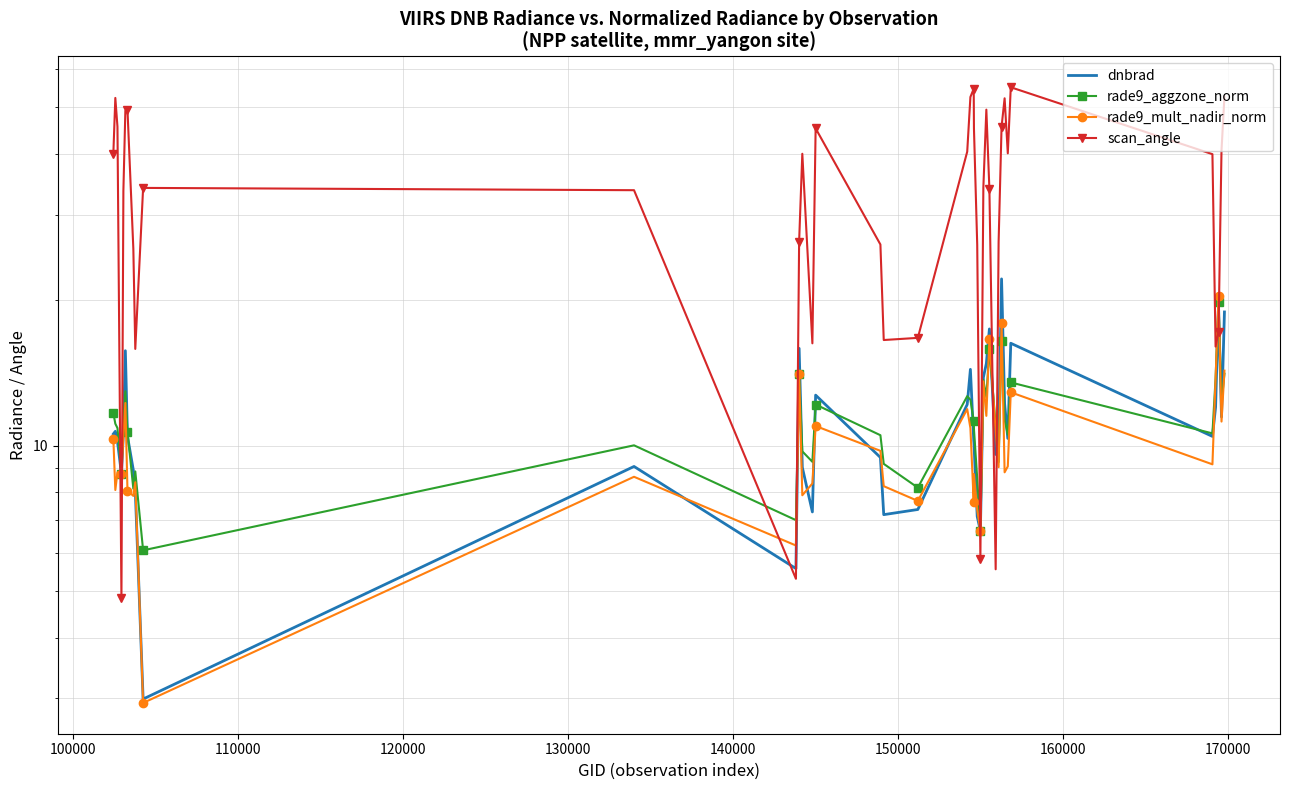

How many data points in rade9_aggzone_norm are above 11?

20